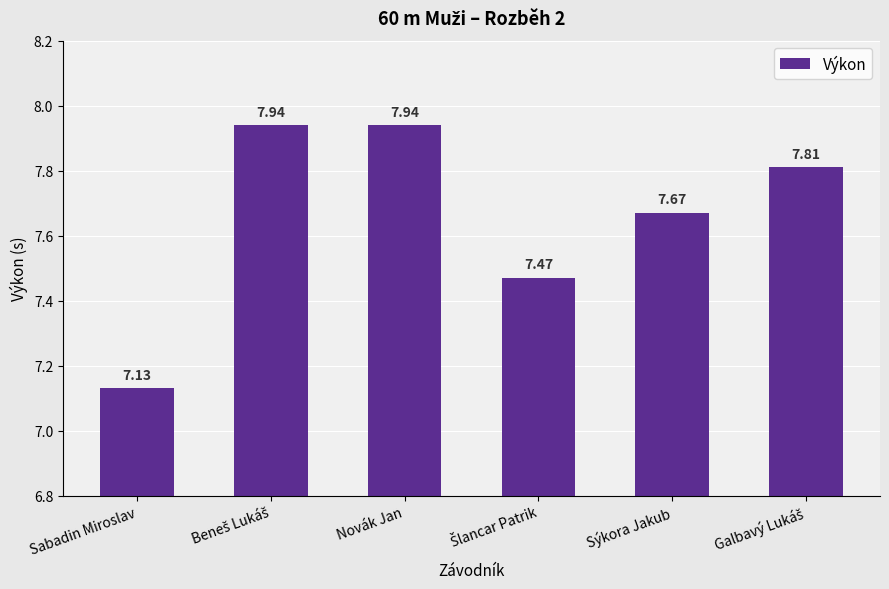

Approximately how many times larger is the value at Sabadin Miroslav compared to Sýkora Jakub?

0.9